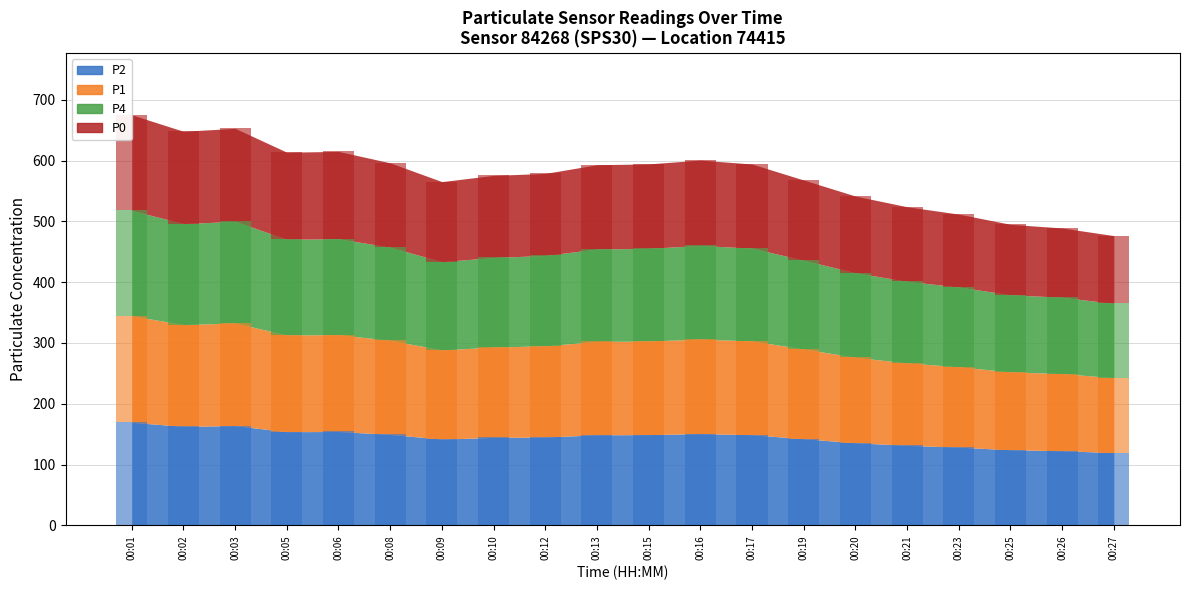

What is the value of the P4 bar at the 16th from the left?

134.2